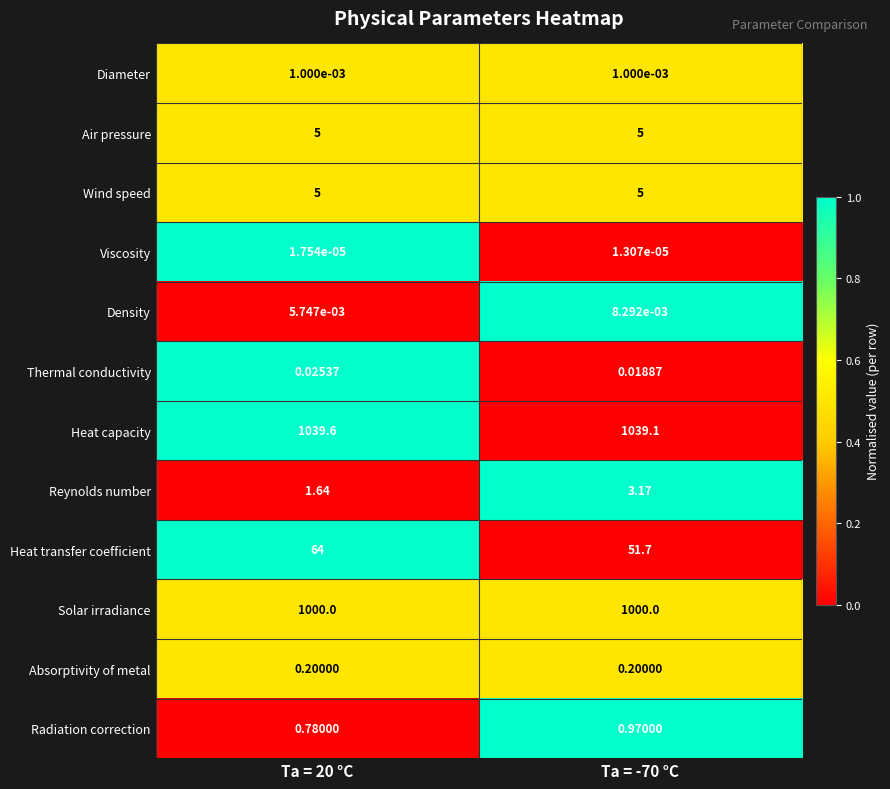

Is the value of Absorptivity of metal at Ta = -70 °C greater than the value of Heat capacity at Ta = -70 °C?

No